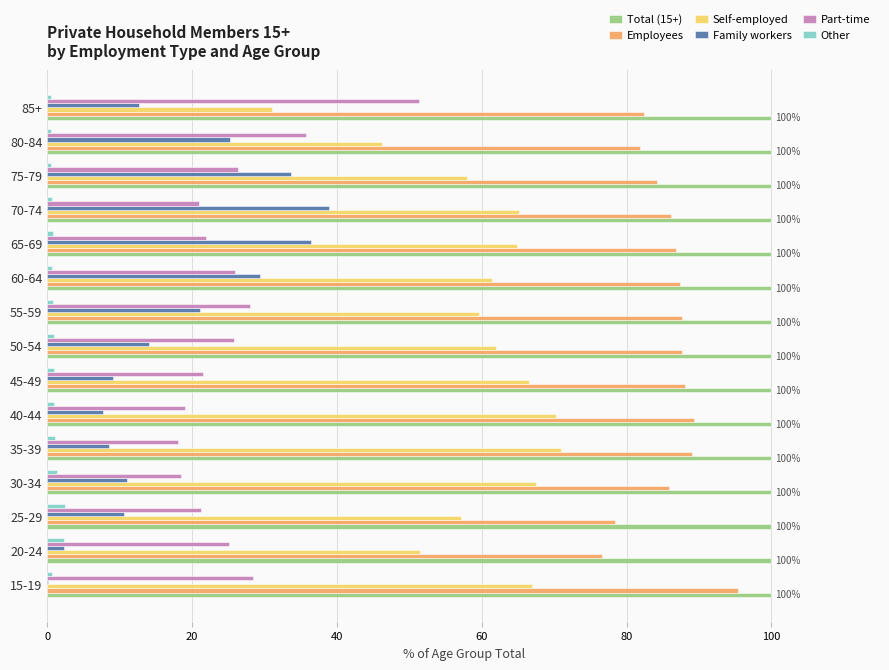

The Total (15+) series shows 100.0 at 15-19. True or false?

True